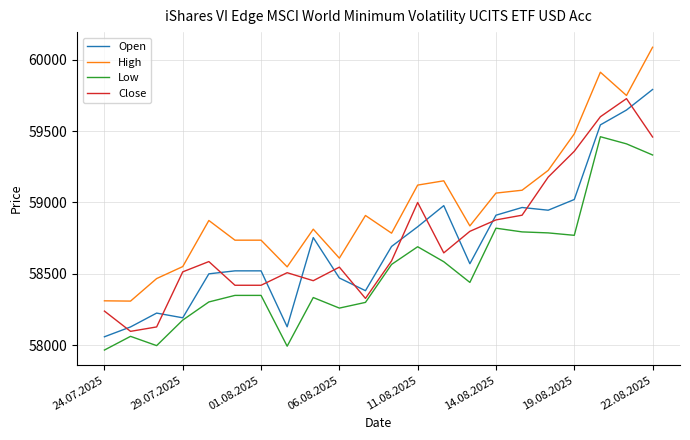

Which series has the largest total across all categories?

High